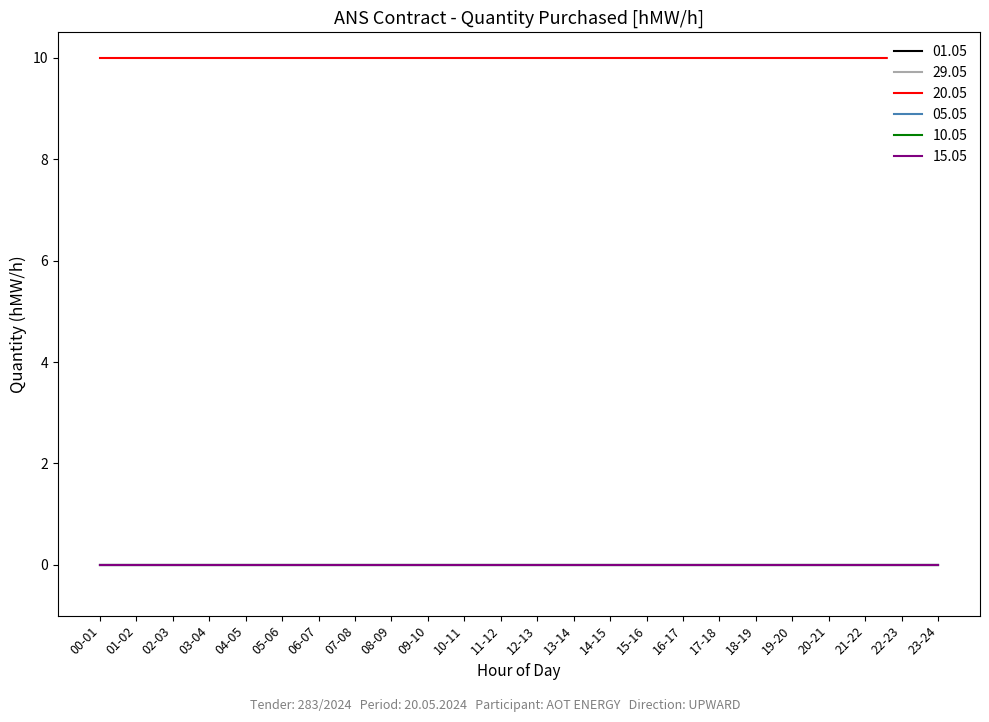

What are all the series names shown in the legend?

01.05, 29.05, 20.05, 05.05, 10.05, 15.05